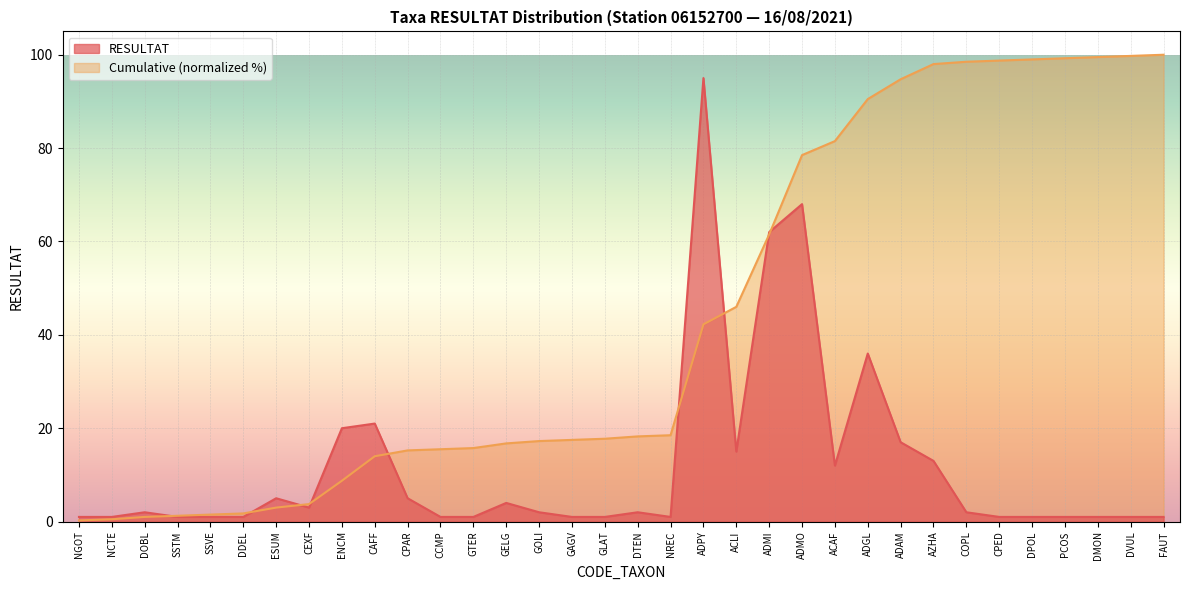

What is the difference between the highest and lowest values at GELG?

12.8